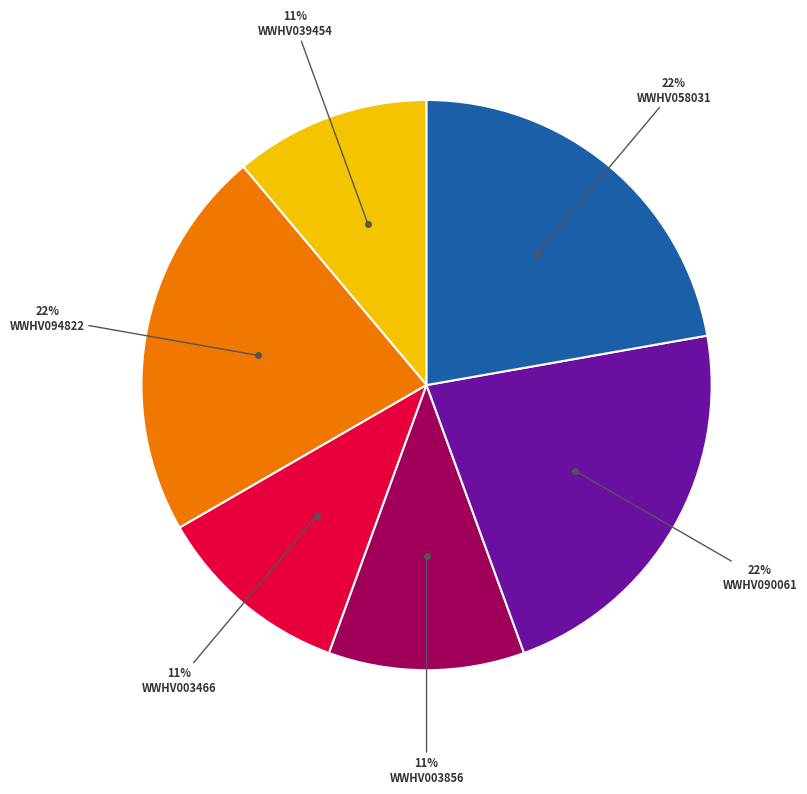

To the nearest percent, what is the average slice percentage?

17%